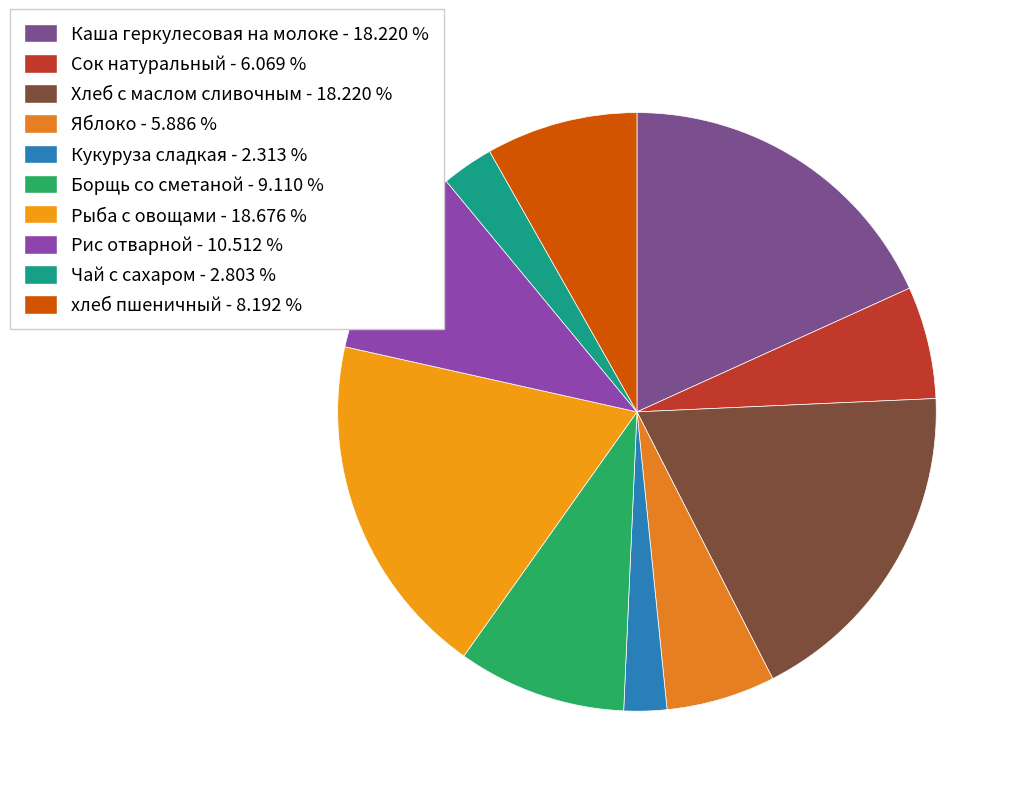

Do Хлеб с маслом сливочным and Борщь со сметаной together represent more than half of the pie?

No